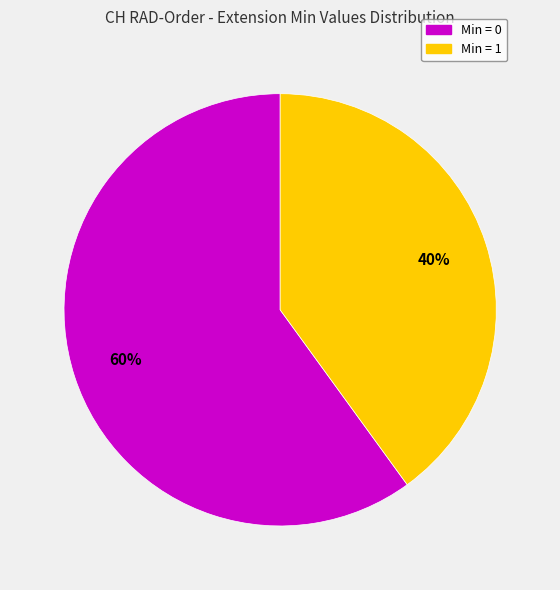

What is the largest slice in the pie chart?

Min = 0